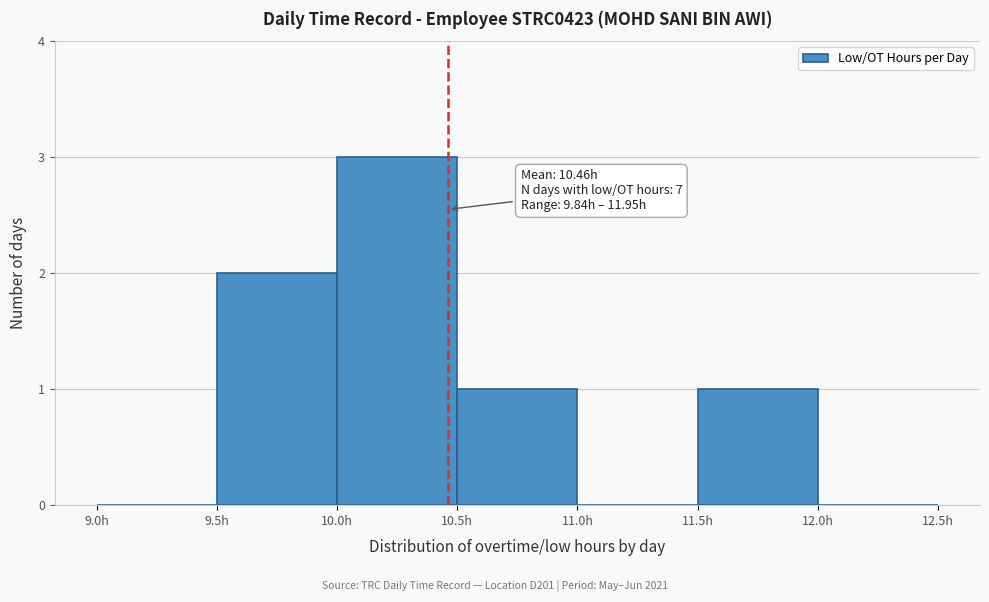

Which range on the x-axis has the tallest bar?

10.0 to 10.5